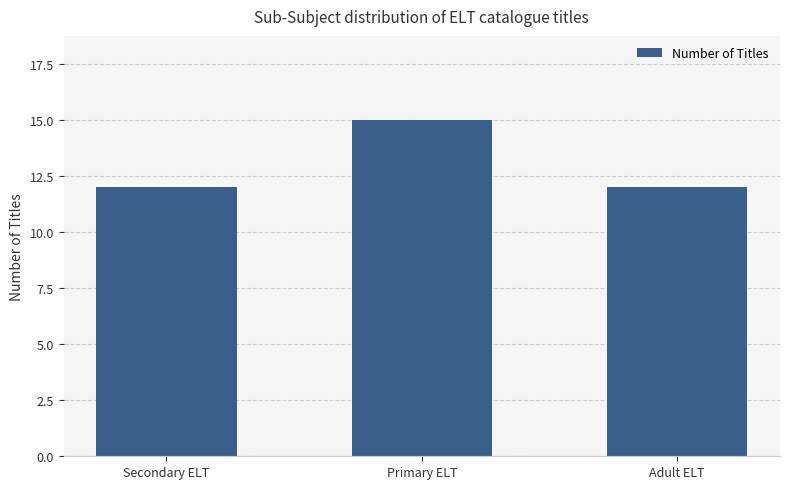

What is the minimum value shown in the chart?

12